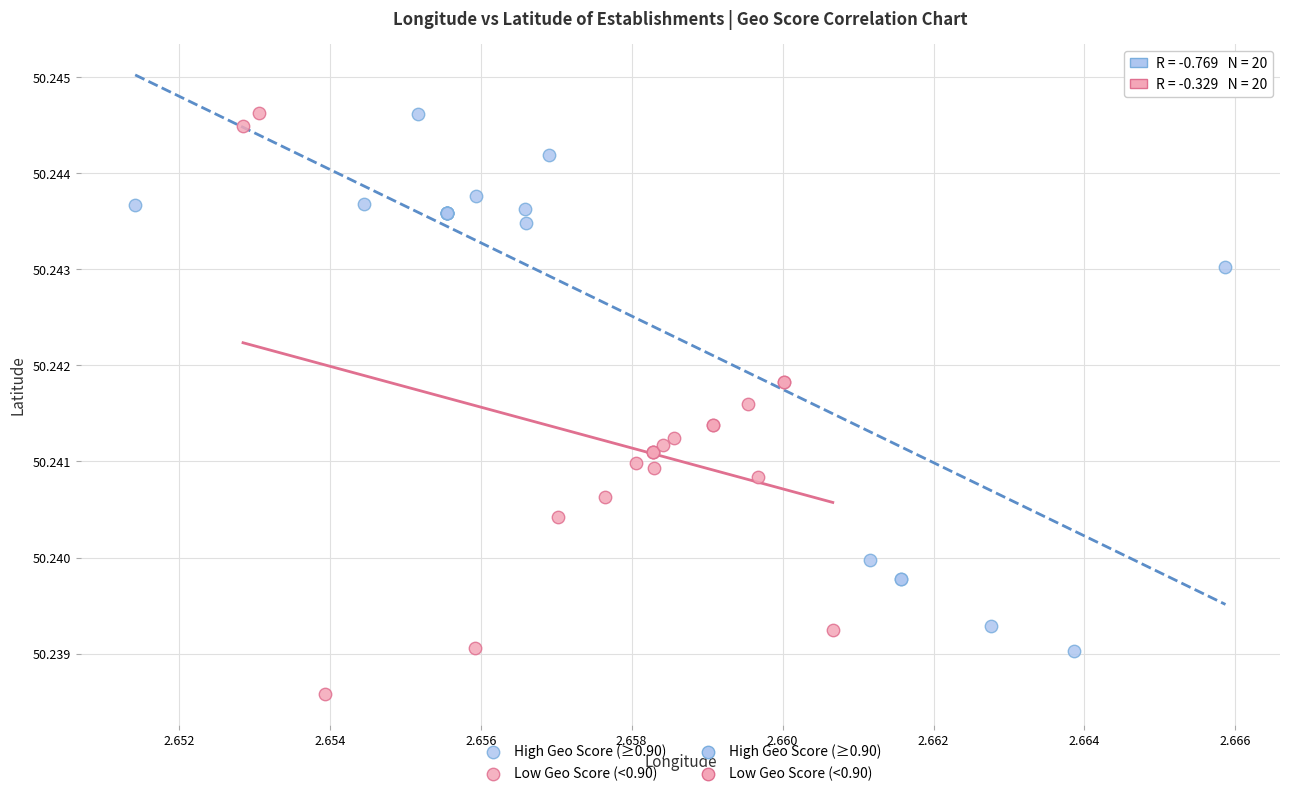

Which series reaches the minimum Y coordinate?

Low Geo Score (<0.90)